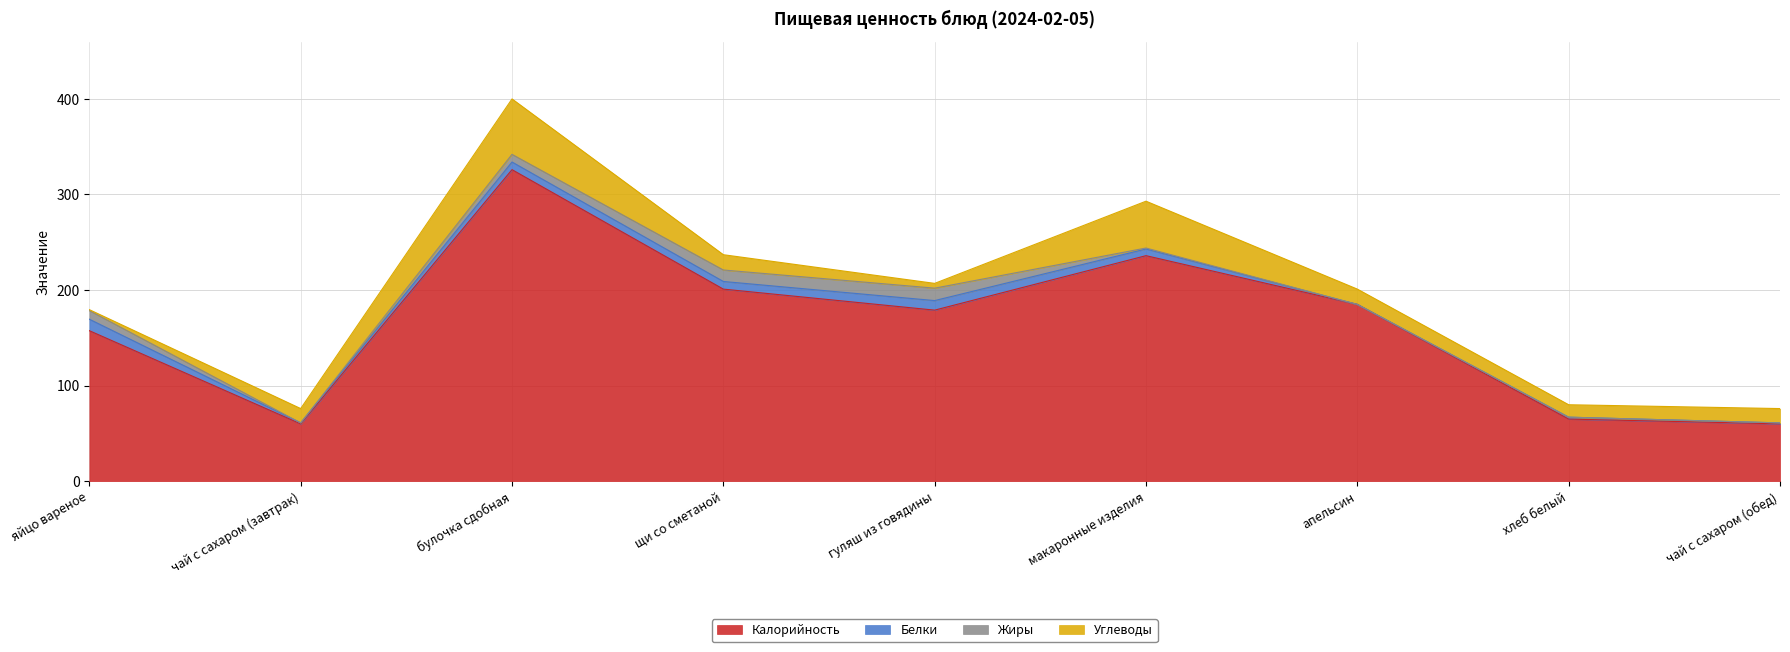

What is the average value of the Калорийность series?

163.3